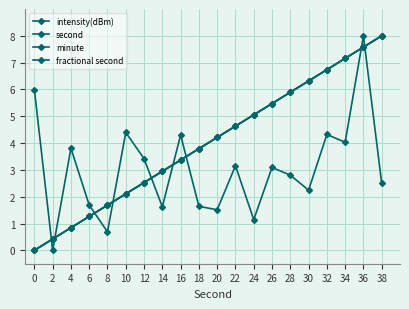

Where is minute nearest to the value 4?

18